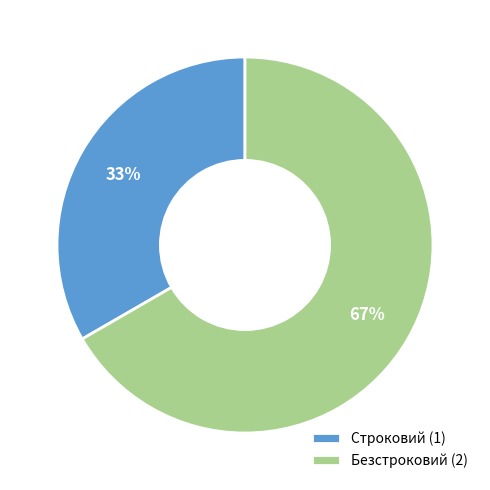

Does Безстроковий represent more than half of the total?

Yes